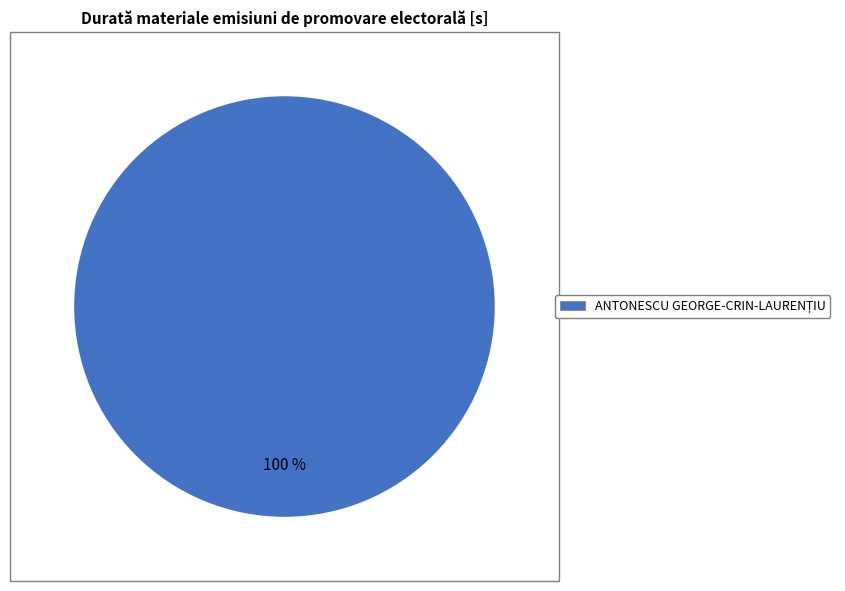

Is there any slice that represents more than half of the pie?

Yes